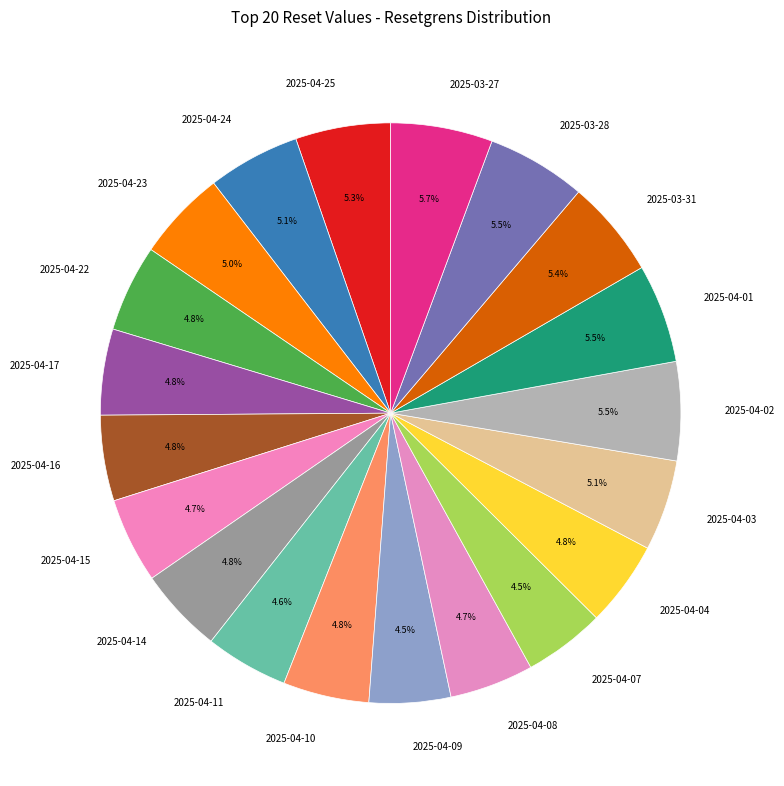

Count the number of slices in the pie.

20